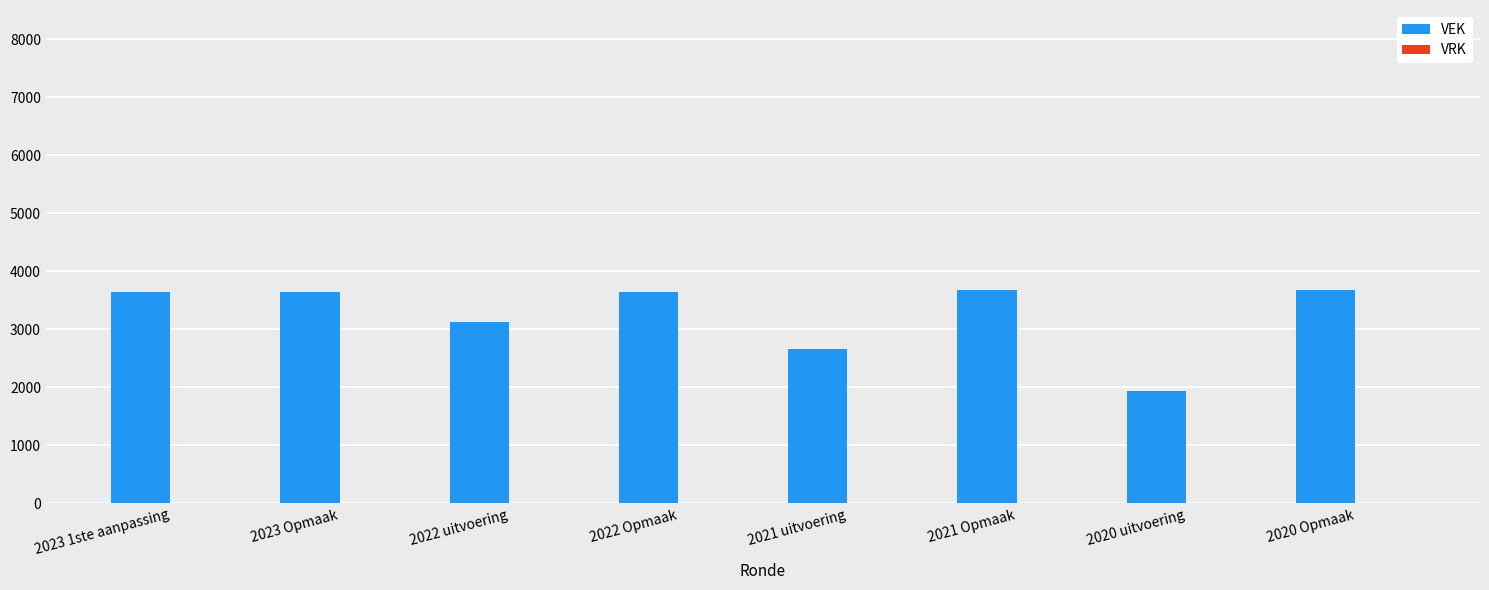

How many series are shown in this chart?

1